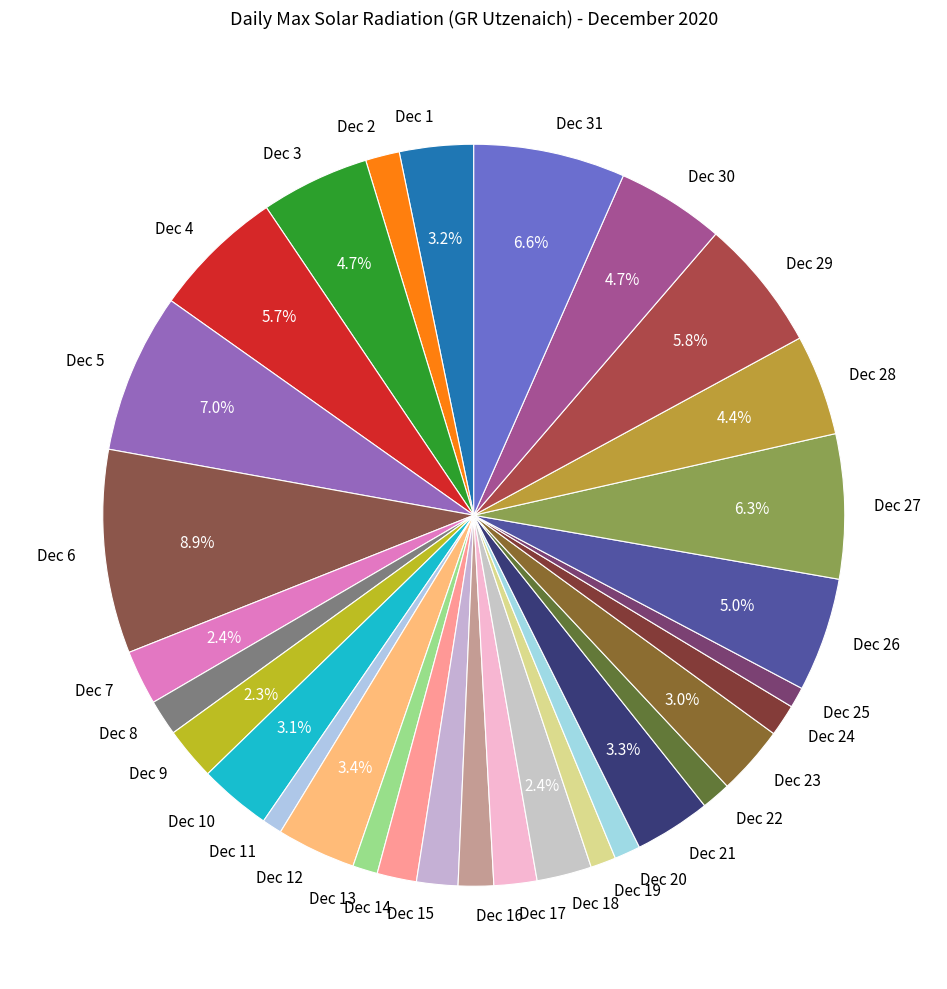

Combined, do Dec 21 and Dec 12 account for over 50%?

No